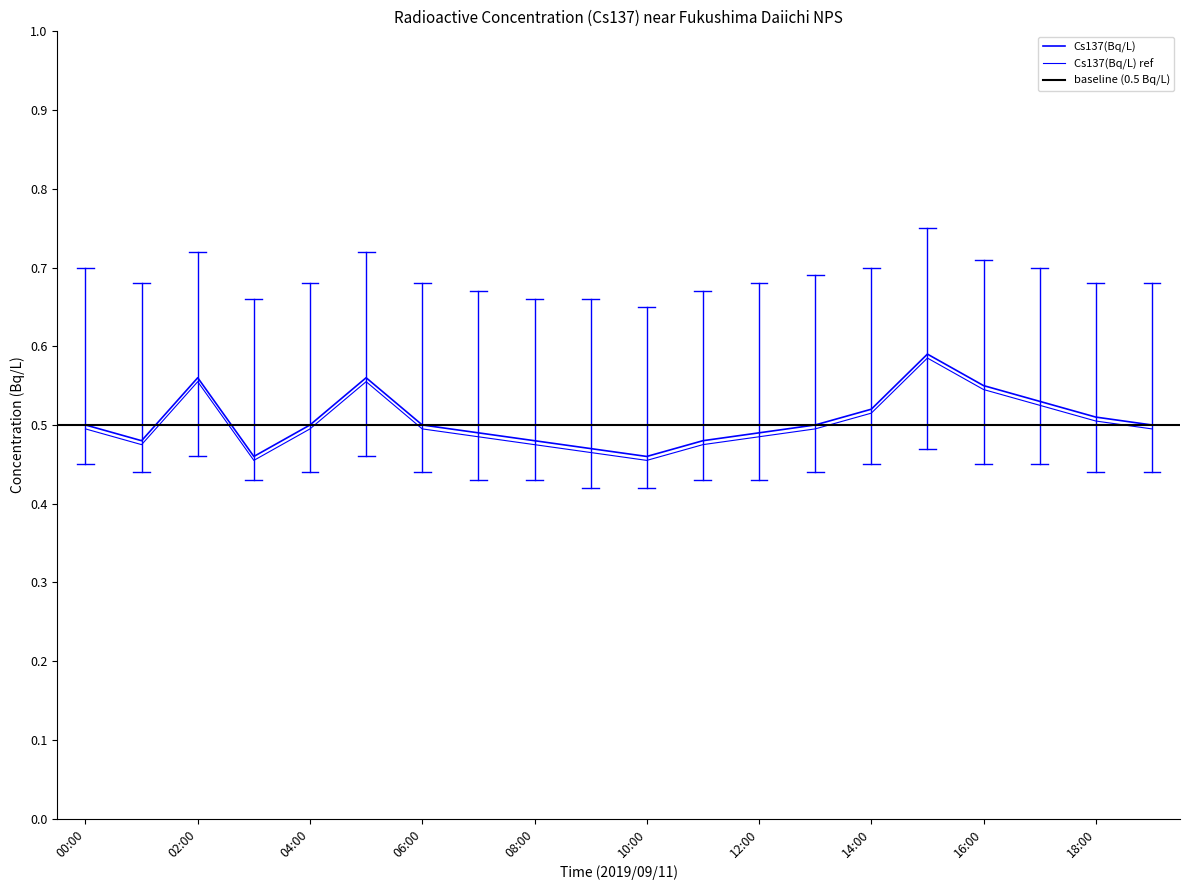

At which category does the data reach its first local valley?

01:00